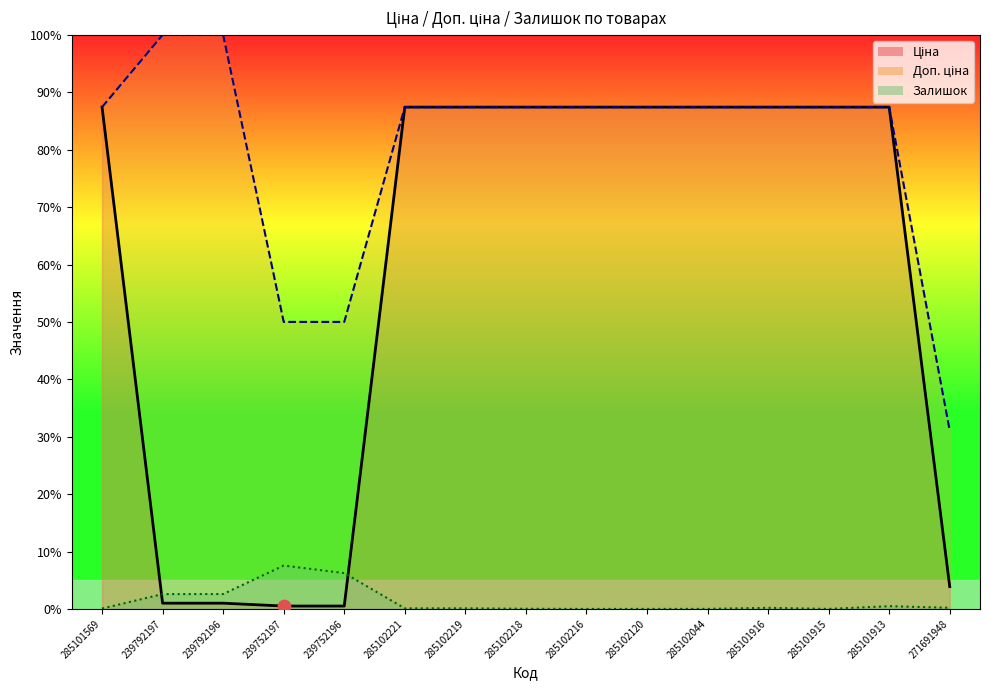

Which series contains the lowest Y value?

Залишок